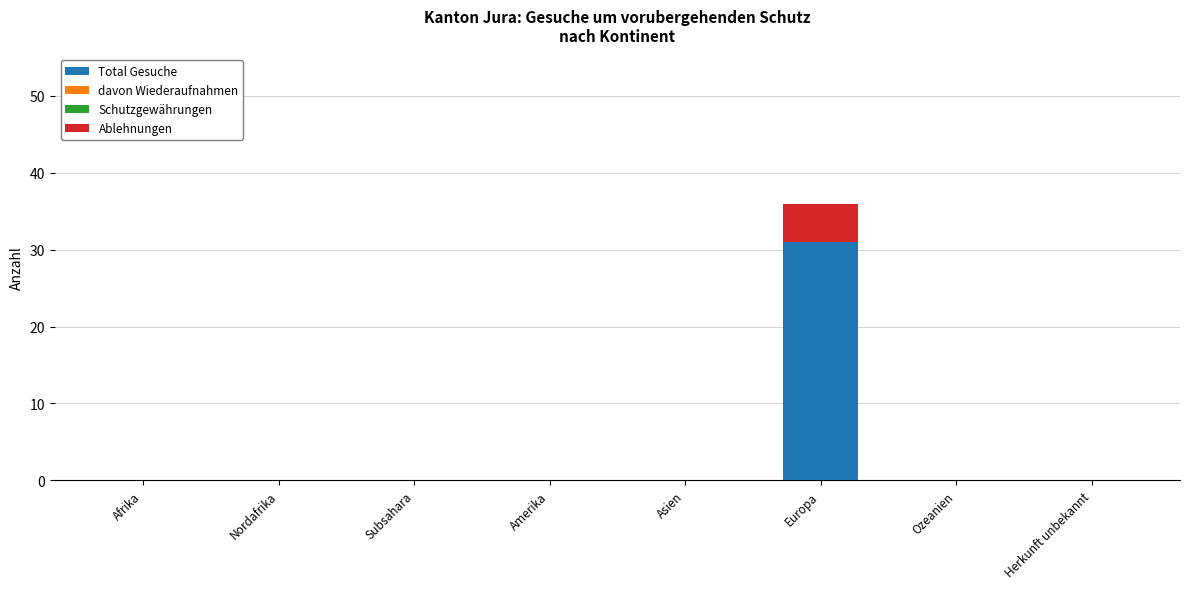

Which category has the highest value in the Total Gesuche series?

Europa